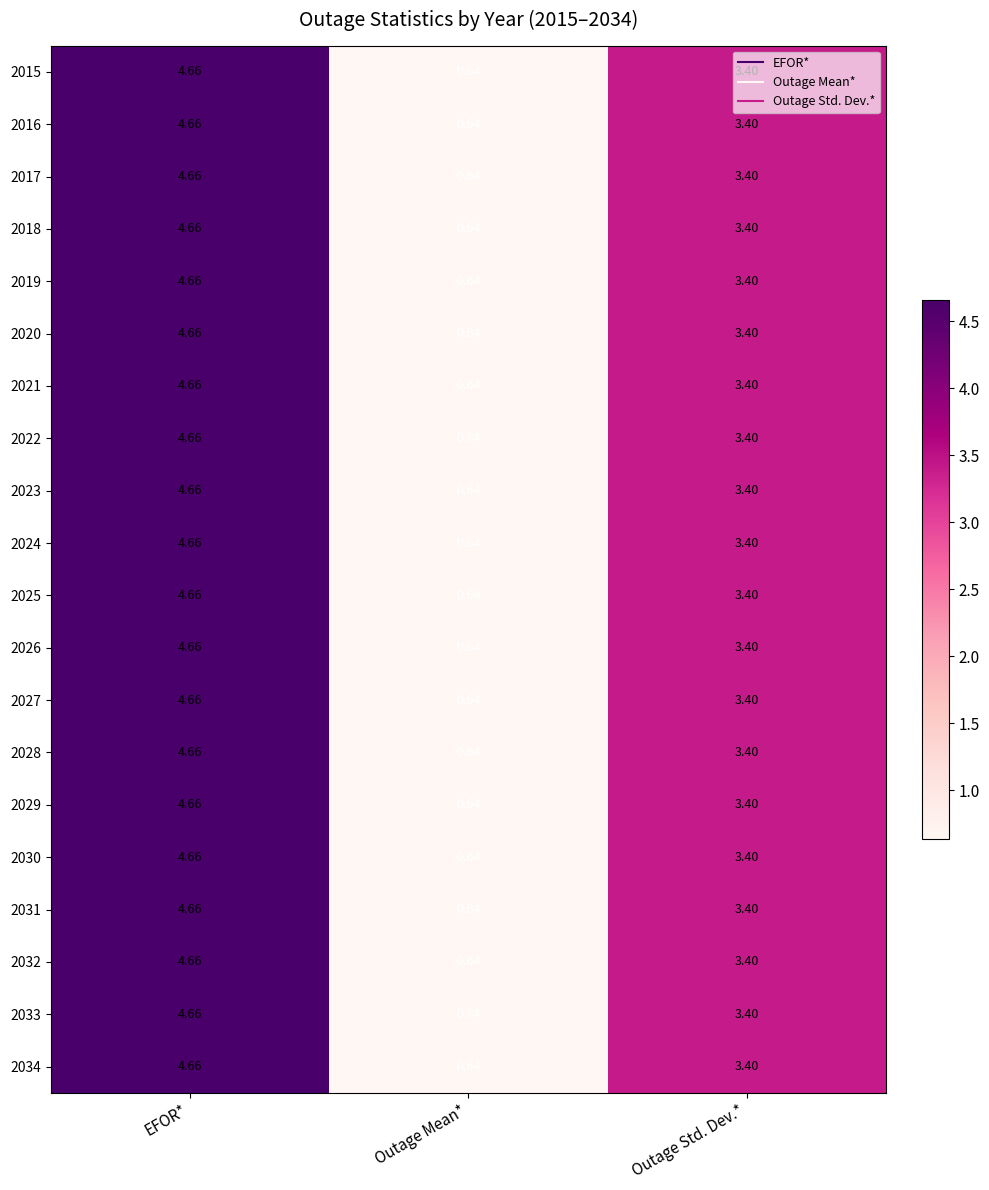

Is the value of 2021 at Outage Std. Dev.* greater than the value of 2019 at EFOR*?

No